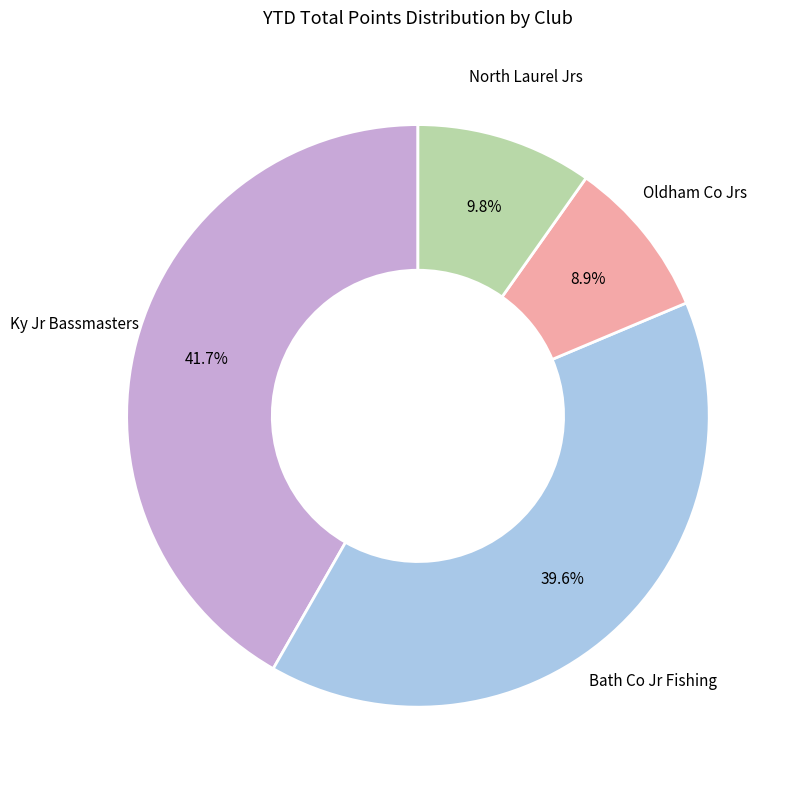

Does Ky Jr Bassmasters represent more than half of the total?

No